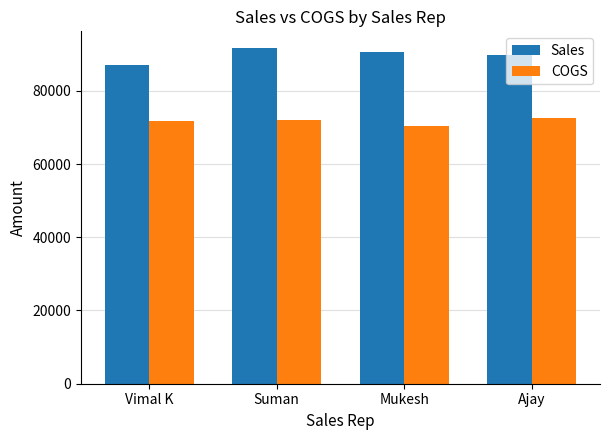

At which label does Sales reach its minimum?

Vimal K